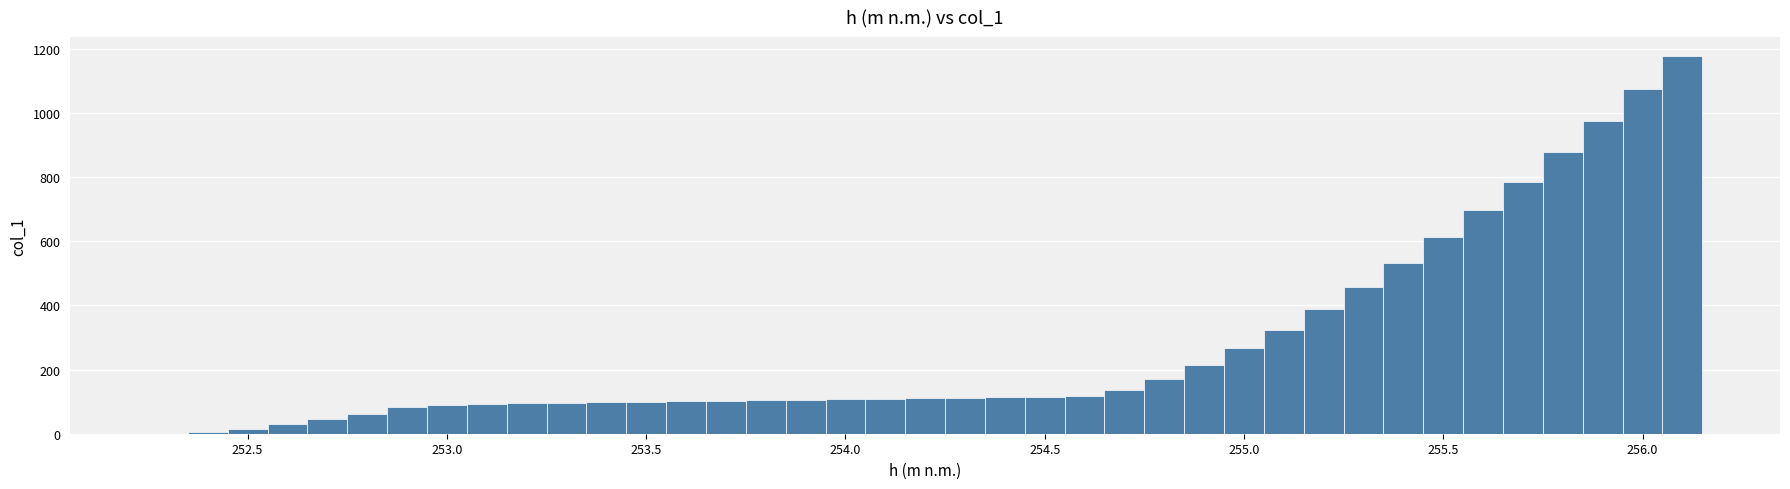

Read against the x-axis, roughly where is the centre of the tallest bar?

256.10